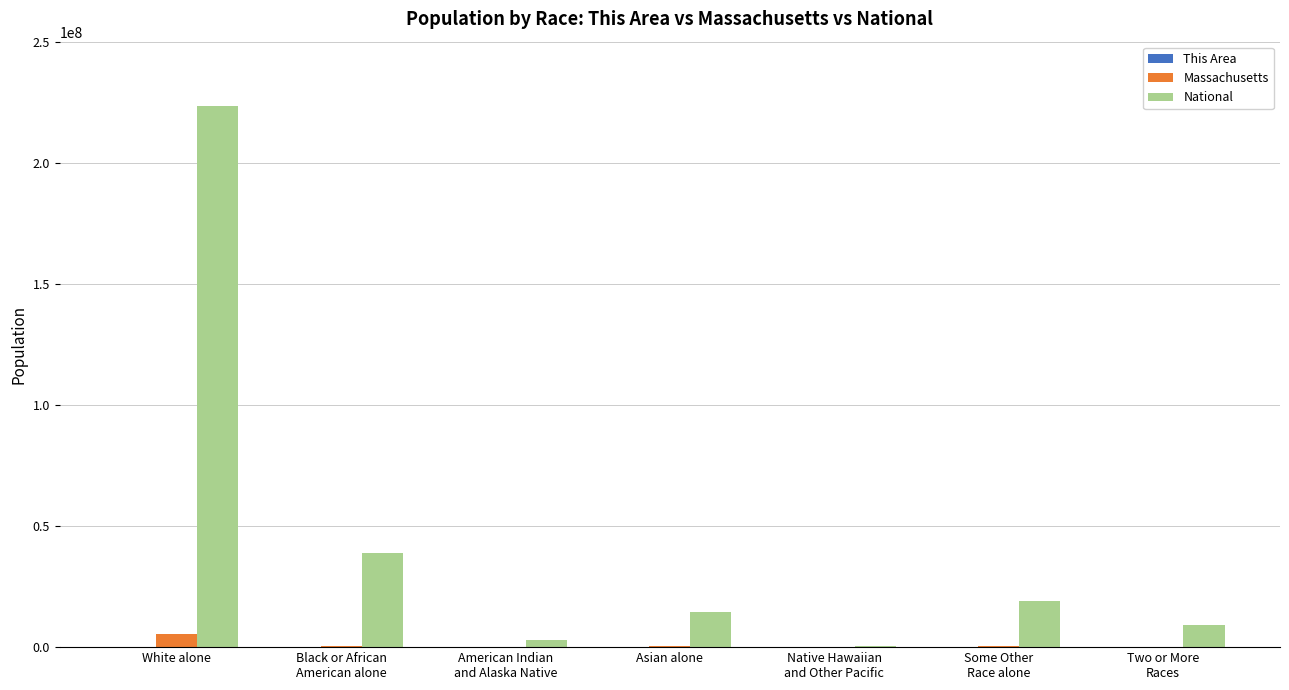

What is the total value across all series at Native Hawaiian
and Other Pacific?

542262